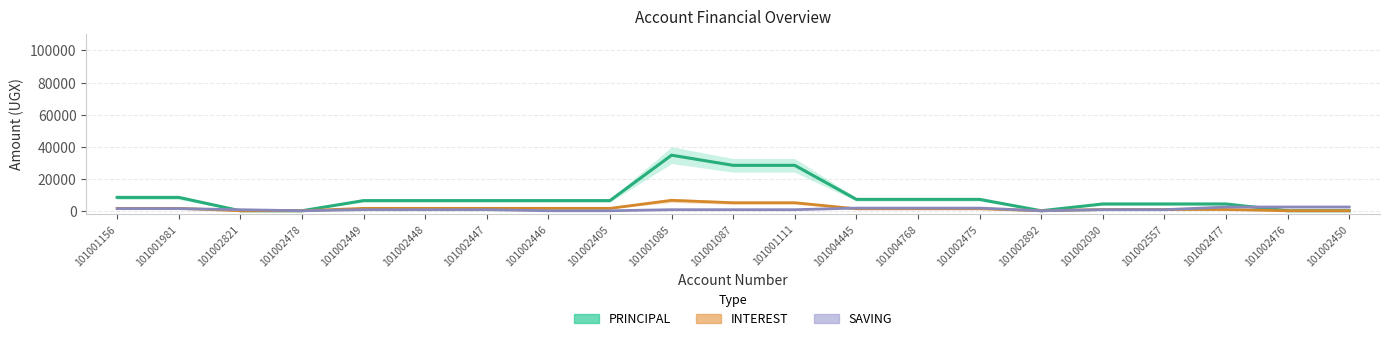

What is the label of the 3rd point from the left?

101002821